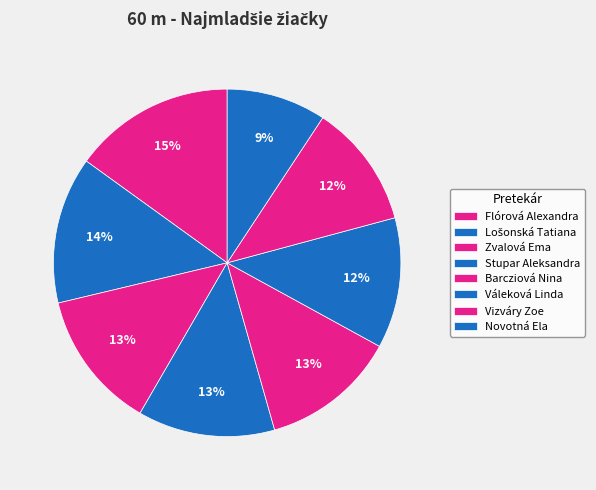

How many slices are in this pie chart?

8